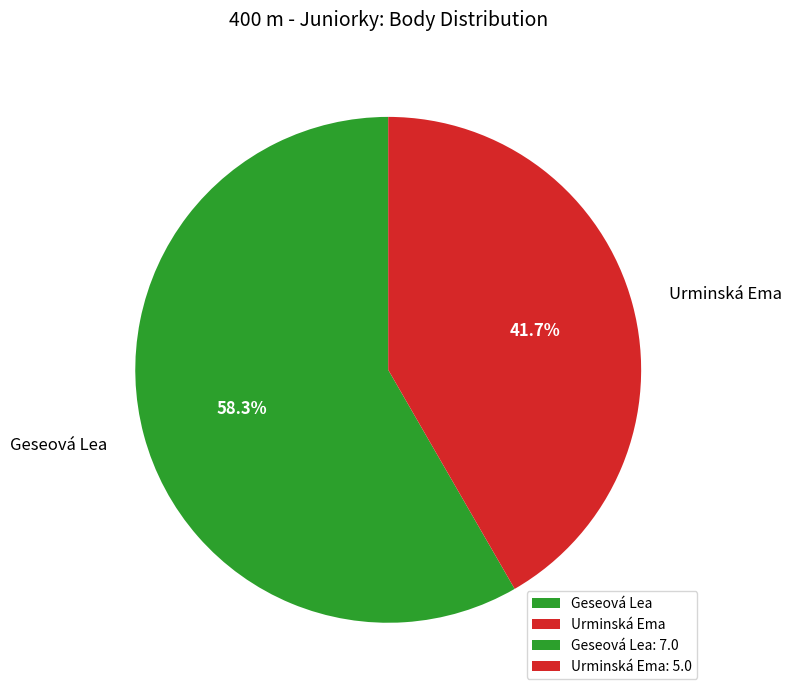

To the nearest percent, what is the difference between the largest and smallest slice percentages?

17%